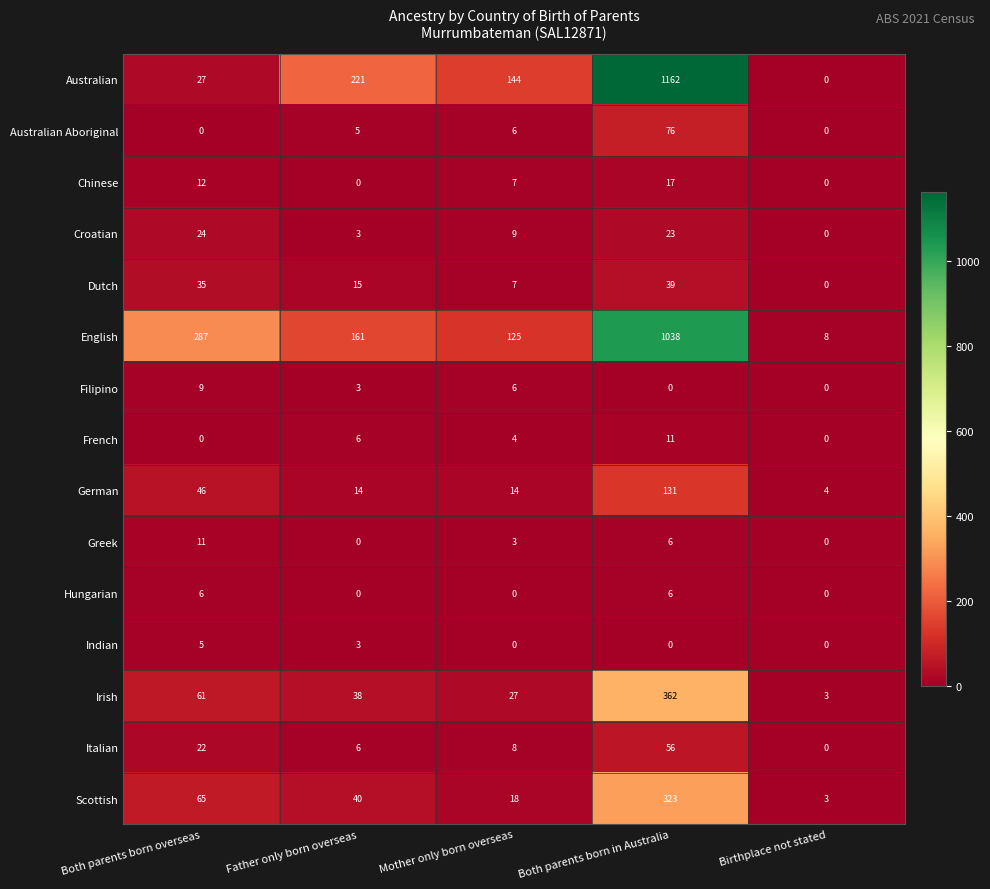

Between Both parents born overseas and Mother only born overseas, which series saw the biggest shift?

English